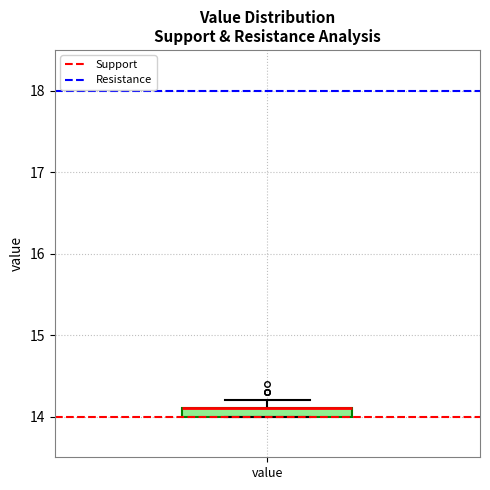

Where is the upper edge of the box for value on the y-axis? The values are not printed on the chart, so give them approximately, as read against the axis.

14.1